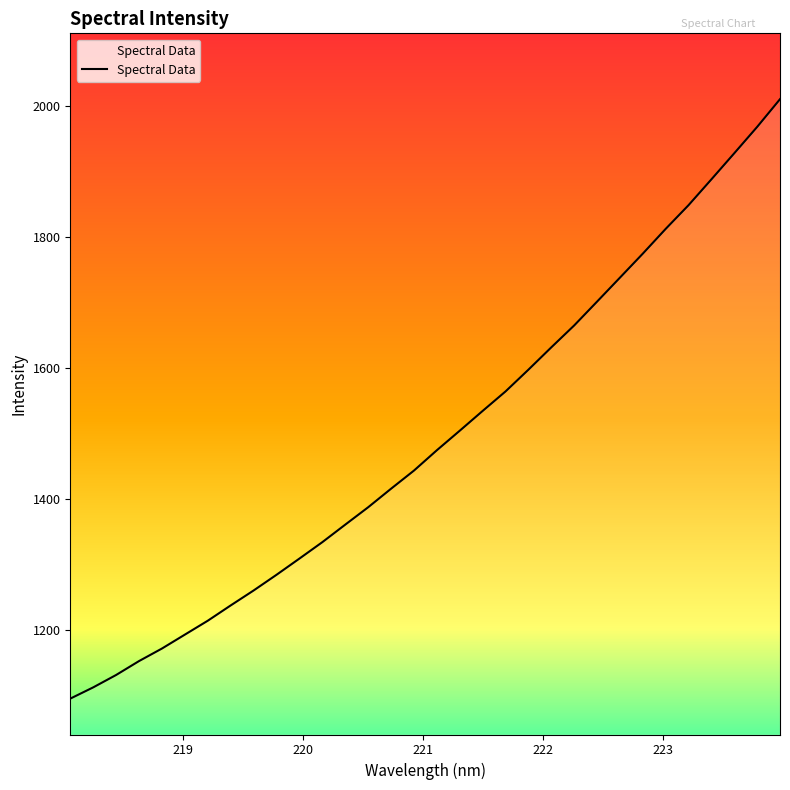

How many values are below 1474?

16